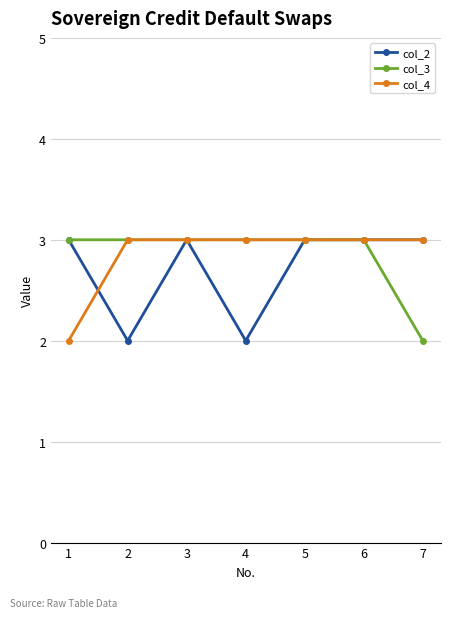

What is the value of the col_3 point at the 2nd from the left?

3